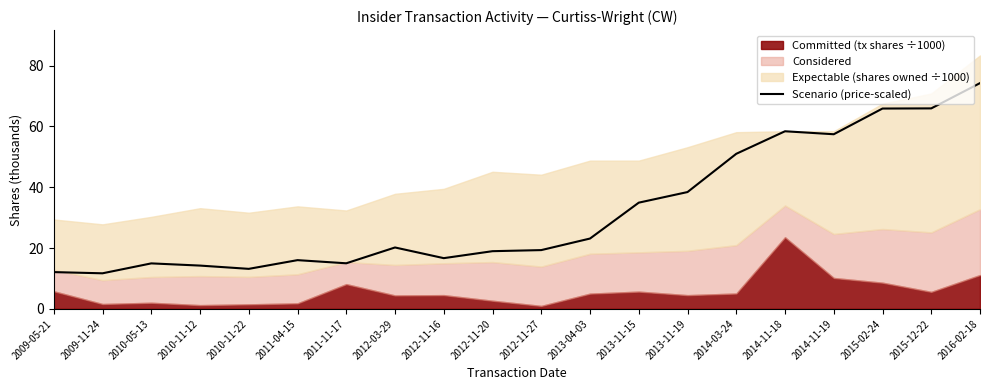

What is the label of the 7th point from the right?

2013-11-19